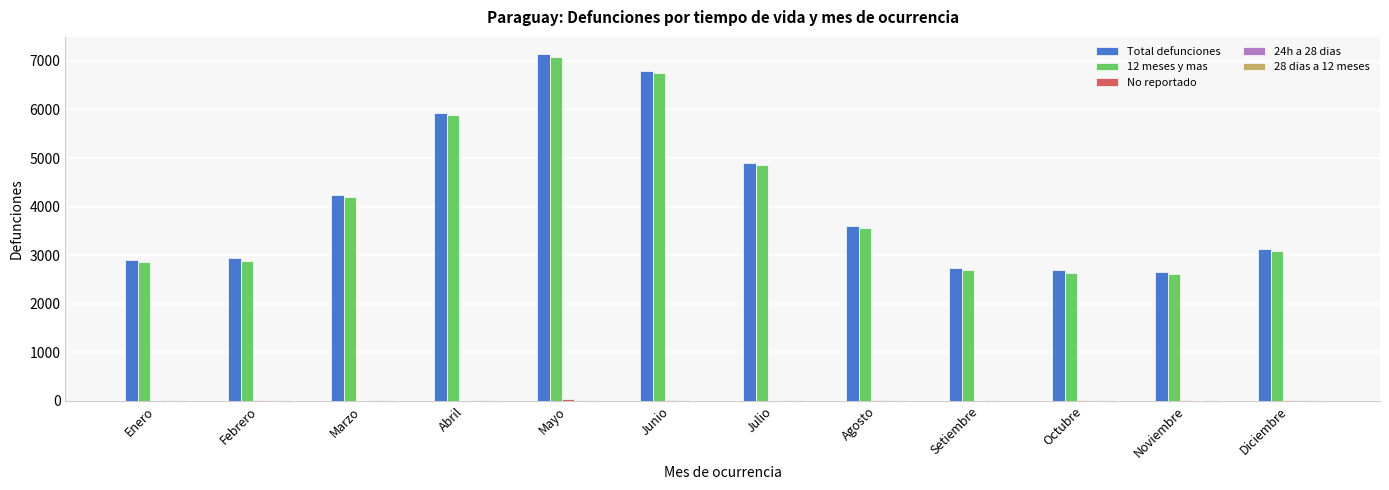

Which label corresponds to the largest value in the chart?

Mayo